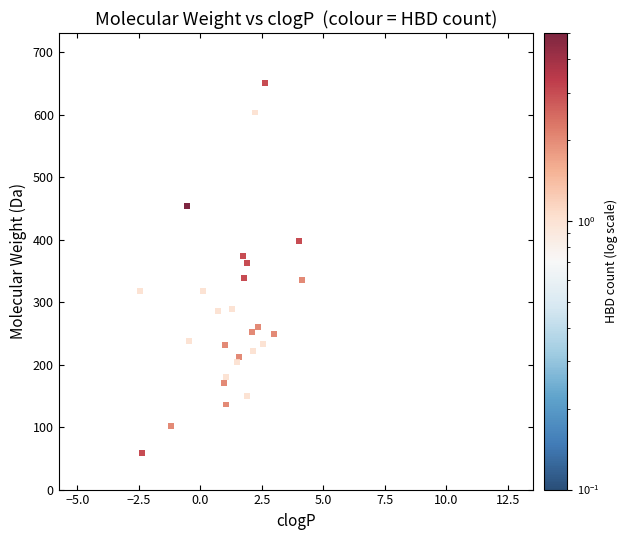

What Y value in the scatter plot is closest to 355?

362.5